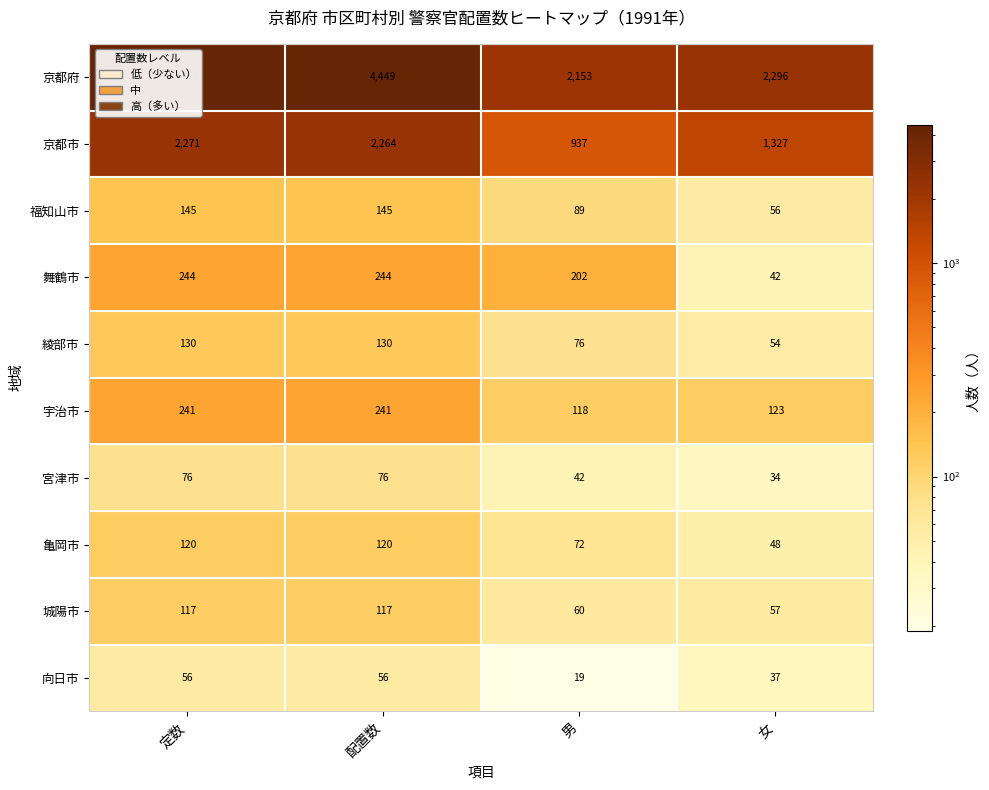

What is the spread (max minus min) of values at 男?

2134